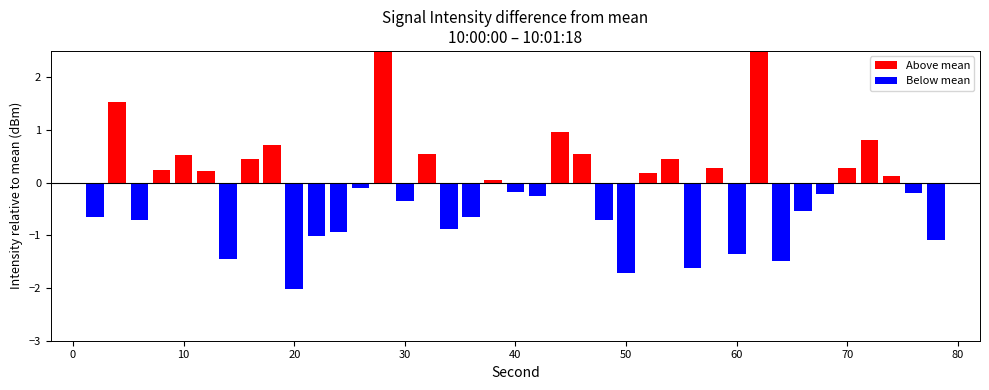

What is the difference between the maximum and minimum values?

7.8